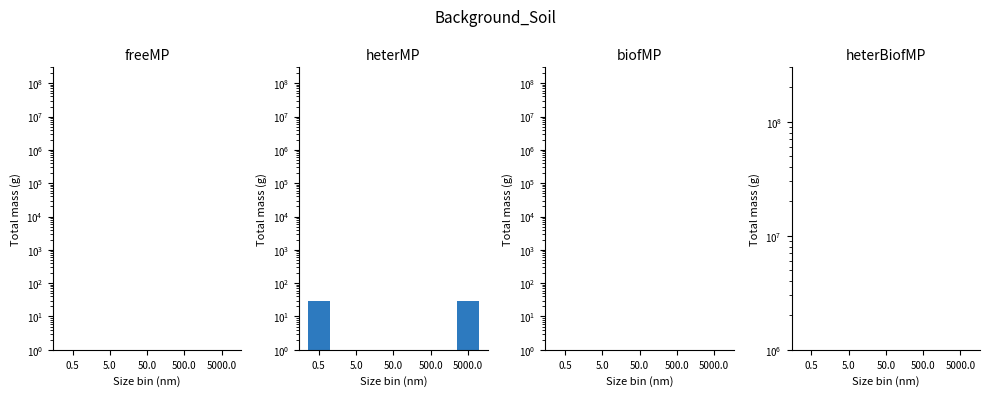

Rank the series at 50.0 from lowest to highest value.

freeMP, heterMP, biofMP, heterBiofMP